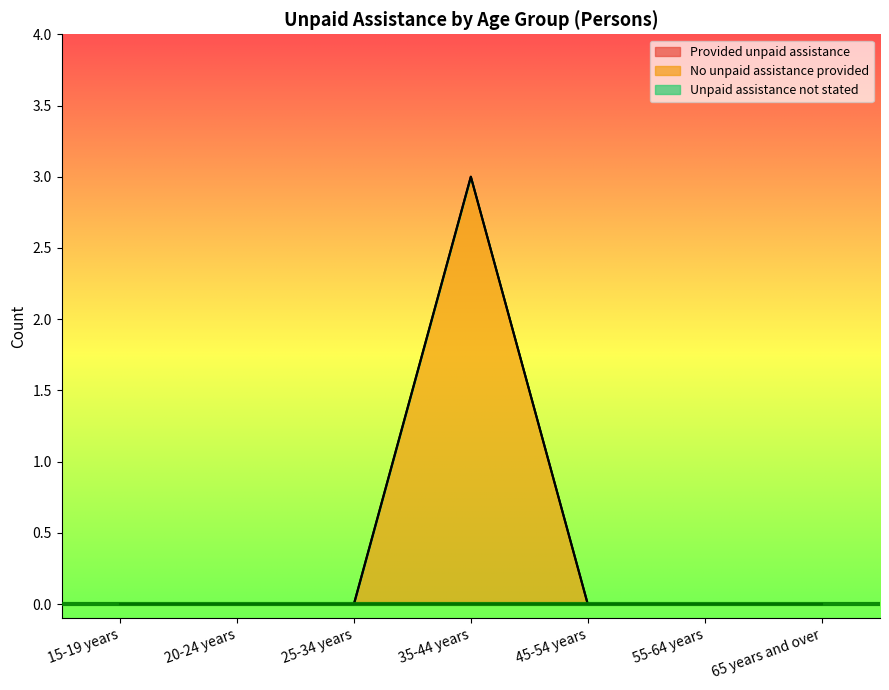

Is the value of Provided unpaid assistance at 65 years and over greater than the value of Unpaid assistance not stated at 20-24 years?

No